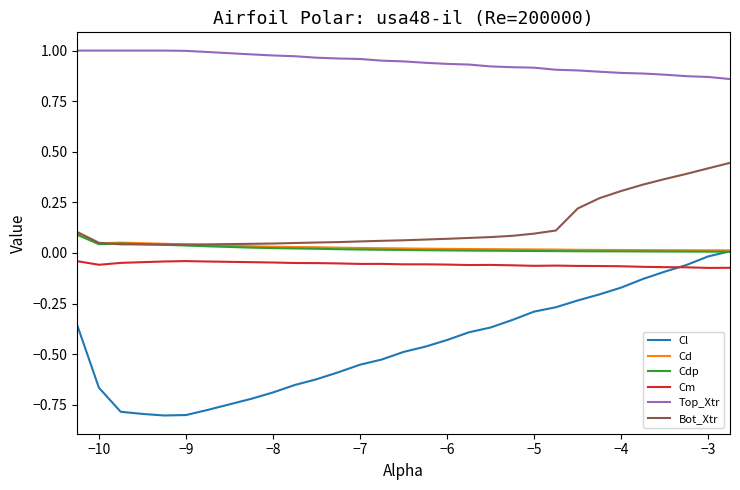

Which series has the widest spread of values?

Cl